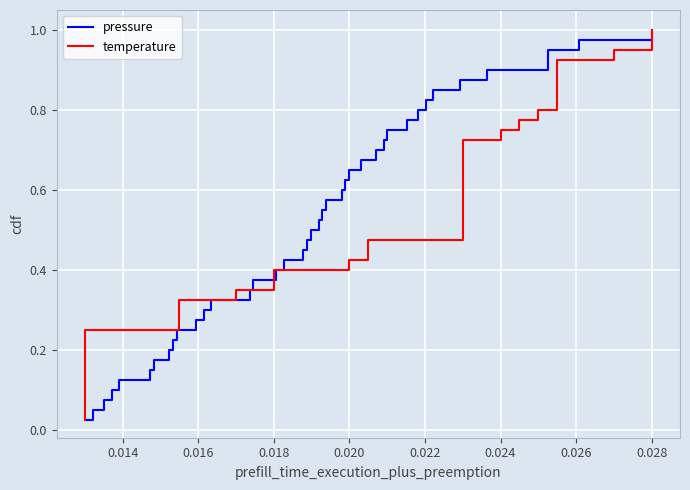

Reading right to left, transcribe all the data shown in this chart.

pressure: 1.0	1.0	0.9	0.9	0.9	0.9	0.8	0.8	0.8	0.8	0.8	0.7	0.7	0.7	0.7	0.6	0.6	0.6	0.6	0.5	0.5	0.5	0.5	0.4	0.4	0.4	0.3	0.3	0.3	0.3	0.2	0.2	0.2	0.2	0.1	0.1	0.1	0.1	0.1	0.0
temperature: 1.0	1.0	0.9	0.9	0.9	0.9	0.8	0.8	0.8	0.8	0.8	0.7	0.7	0.7	0.7	0.6	0.6	0.6	0.6	0.5	0.5	0.5	0.5	0.4	0.4	0.4	0.3	0.3	0.3	0.3	0.2	0.2	0.2	0.2	0.1	0.1	0.1	0.1	0.1	0.0